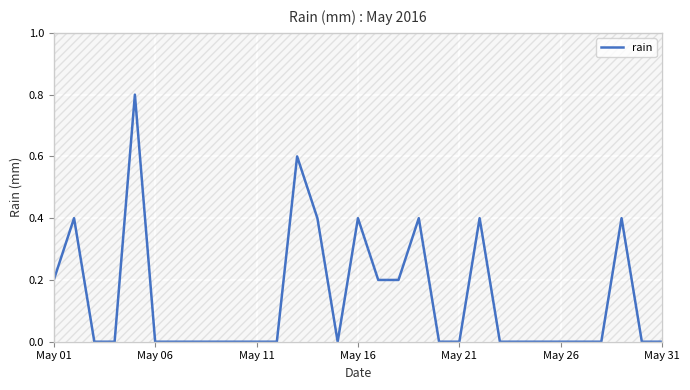

The rain series shows 0.0 at May 11. True or false?

True